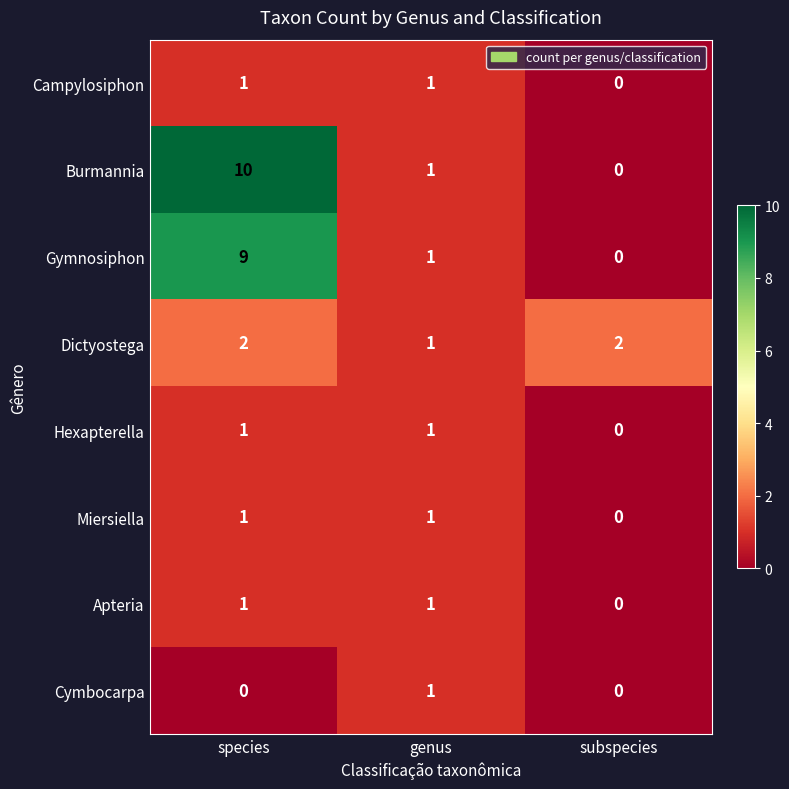

At which category does the chart reach its peak across all series?

species